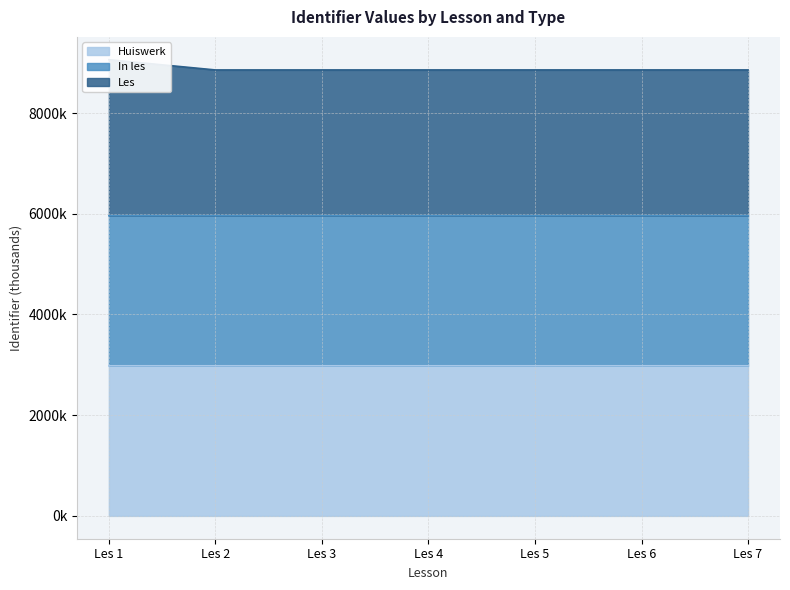

True or false: Les and In les intersect in this chart.

False